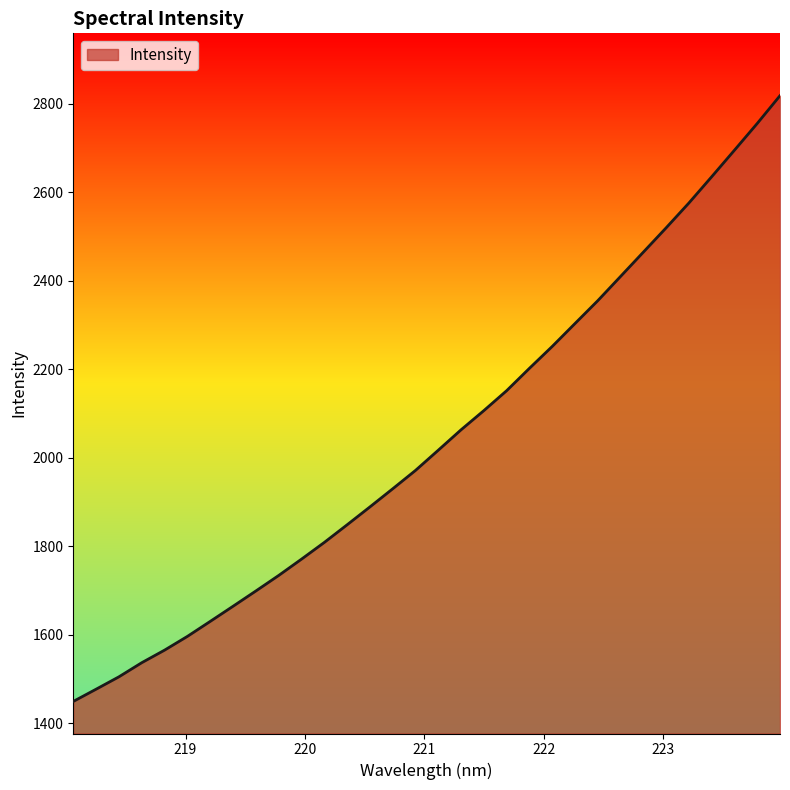

Does the chart have visible grid lines?

No